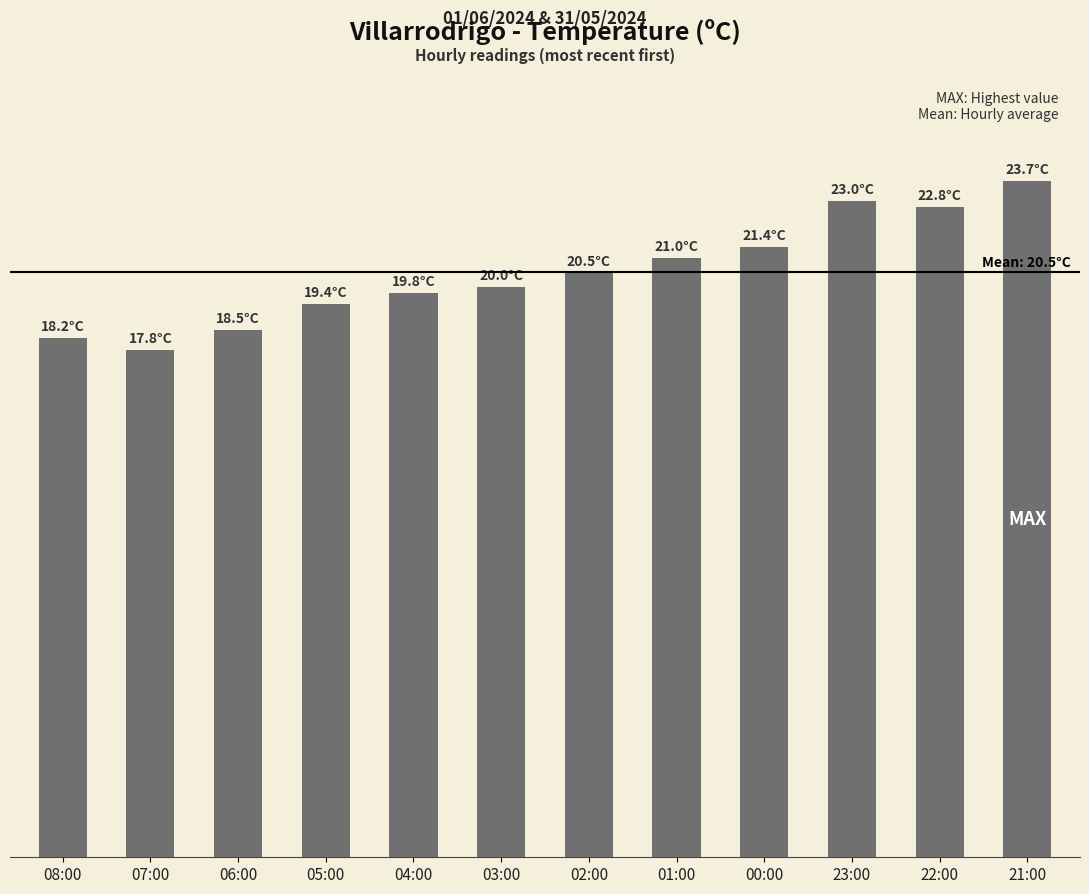

Reading left to right, transcribe all the data shown in this chart.

08:00=18.2	07:00=17.8	06:00=18.5	05:00=19.4	04:00=19.8	03:00=20.0	02:00=20.5	01:00=21.0	00:00=21.4	23:00=23.0	22:00=22.8	21:00=23.7